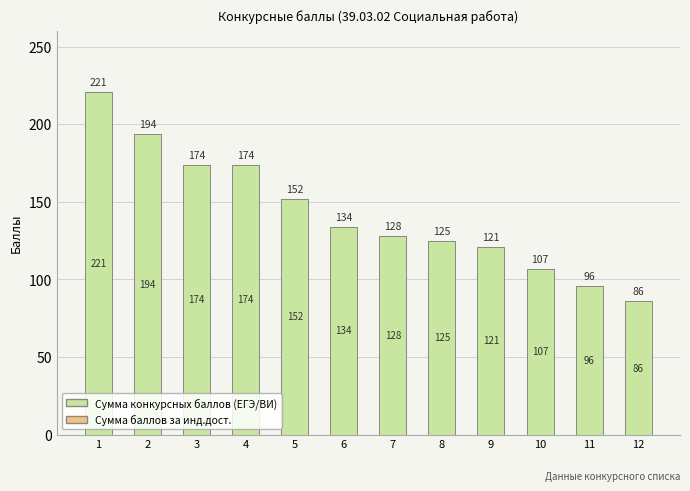

What is the smallest value displayed?

86